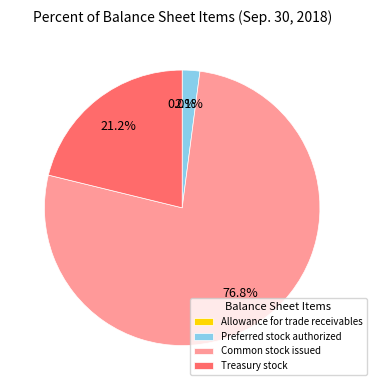

Which has a higher value, Common stock issued or Treasury stock?

Common stock issued